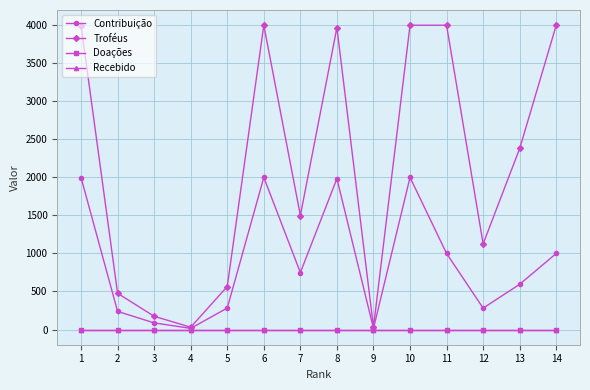

Is this an area chart (filled region under the line)?

No